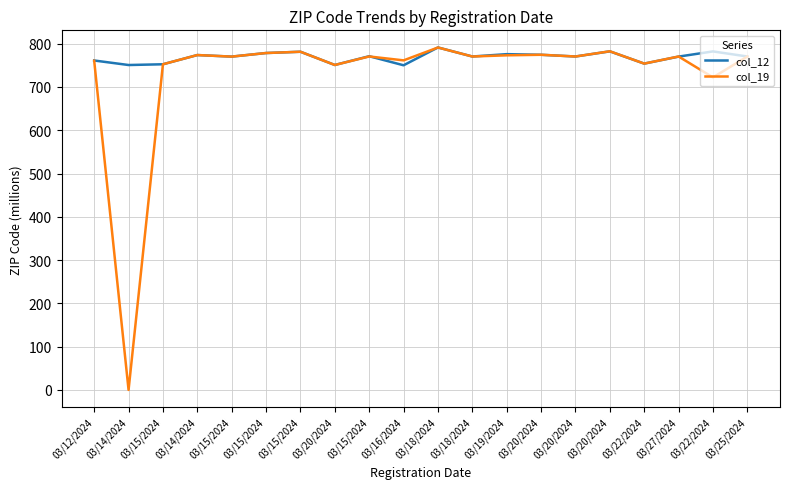

Where does the col_12 series first go above 770?

03/14/2024